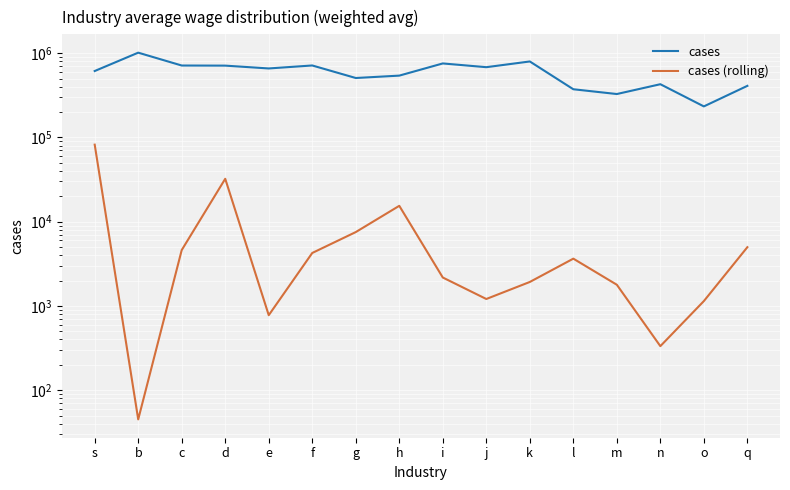

What is the maximum value for cases (rolling)?

82046